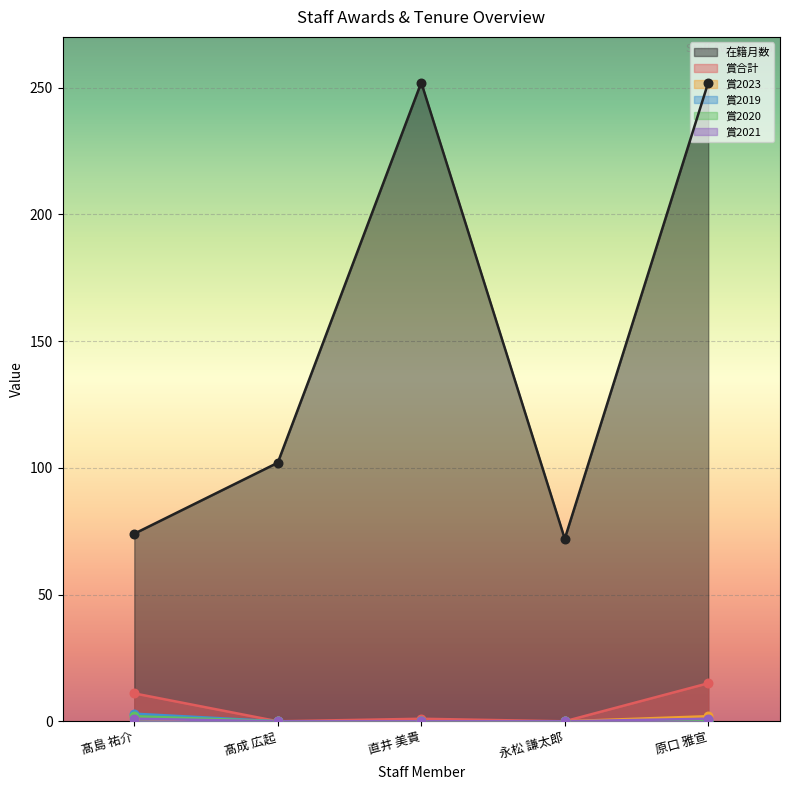

Which series has the largest total across all categories?

在籍月数